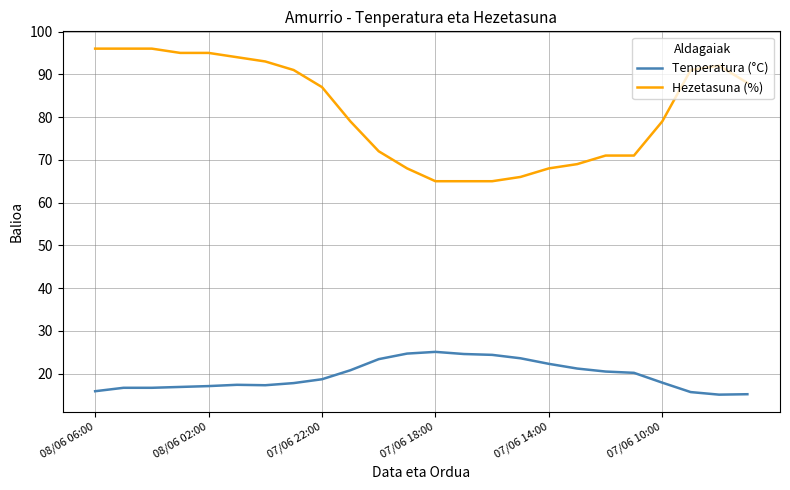

Which series has the largest total across all categories?

Hezetasuna (%)